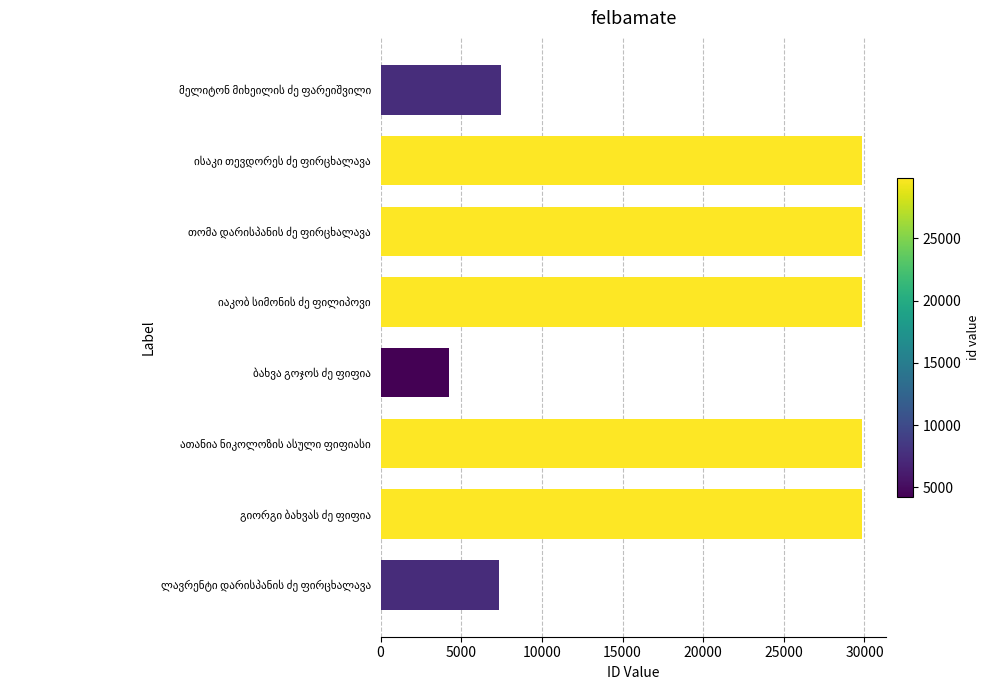

What is the minimum value shown in the chart?

4233